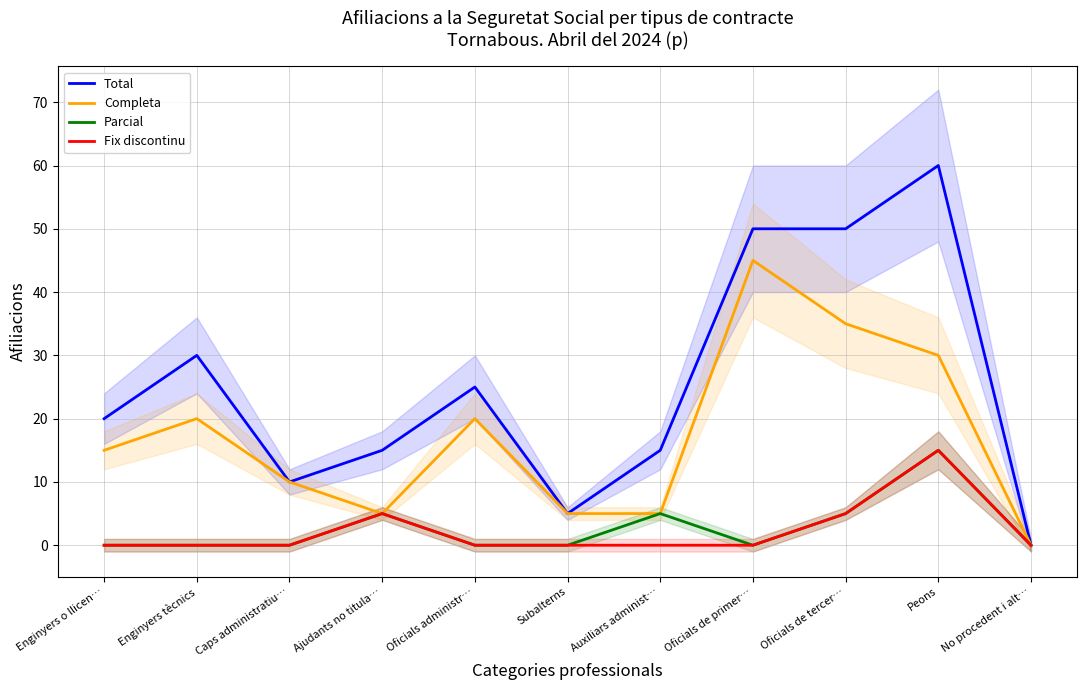

Which series has the largest total across all categories?

Total